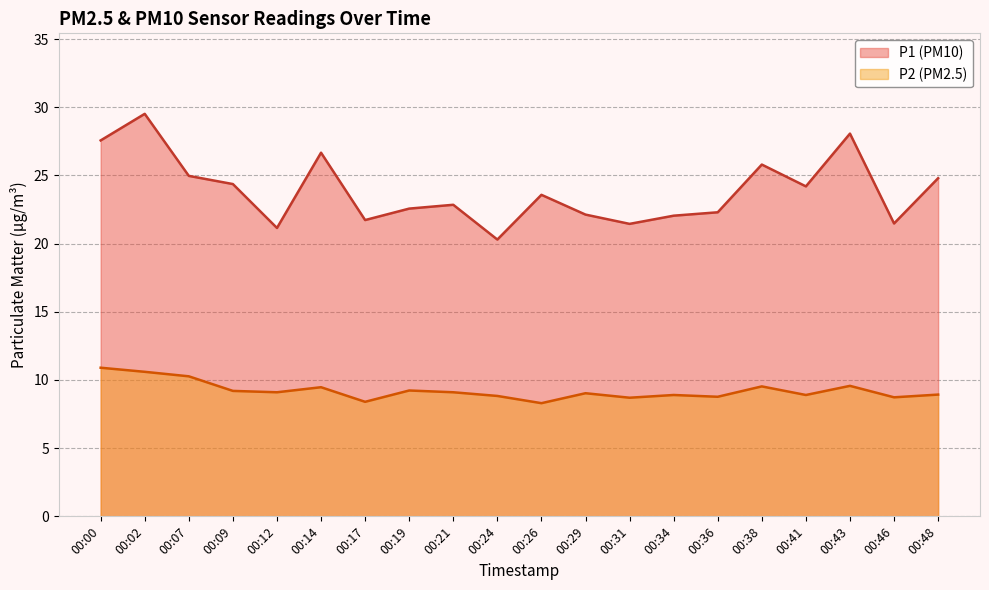

True or false: P1 has a value of 22.1 at 00:29.

True